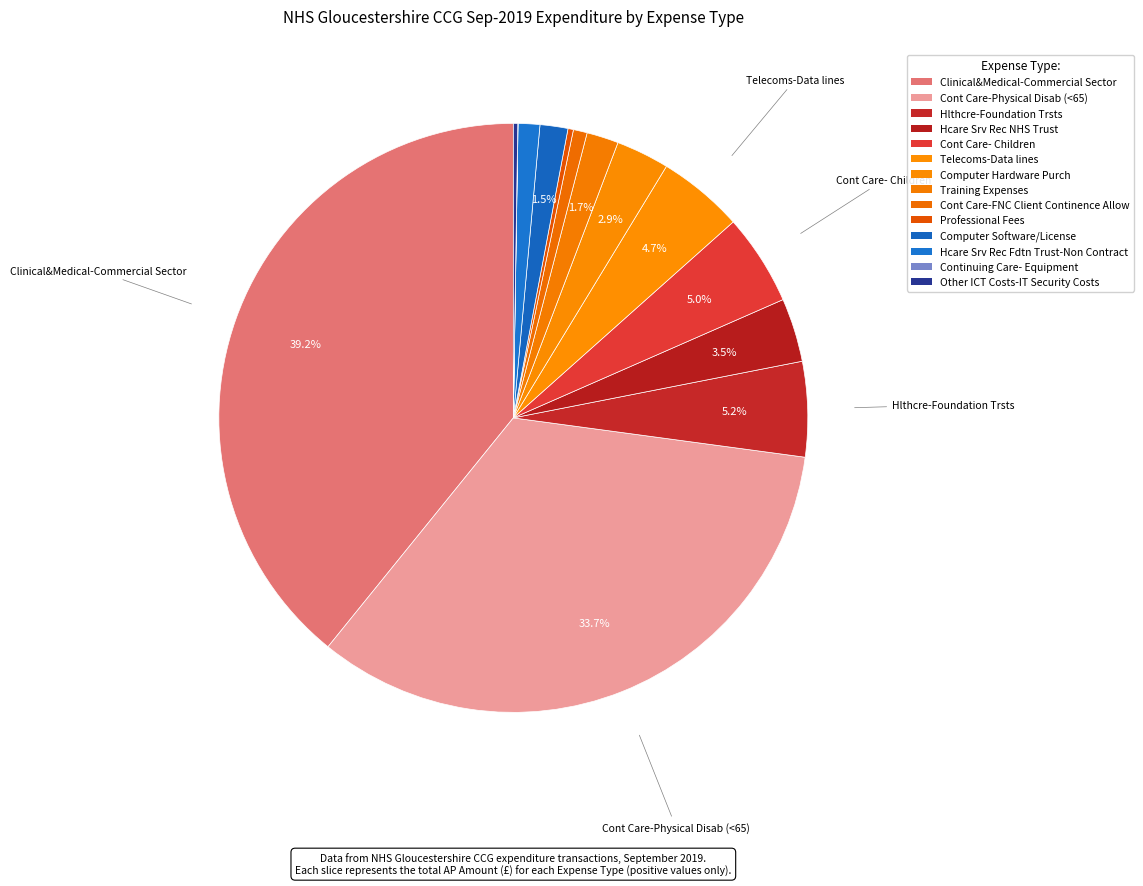

Which slice is the largest?

Clinical&Medical-Commercial Sector